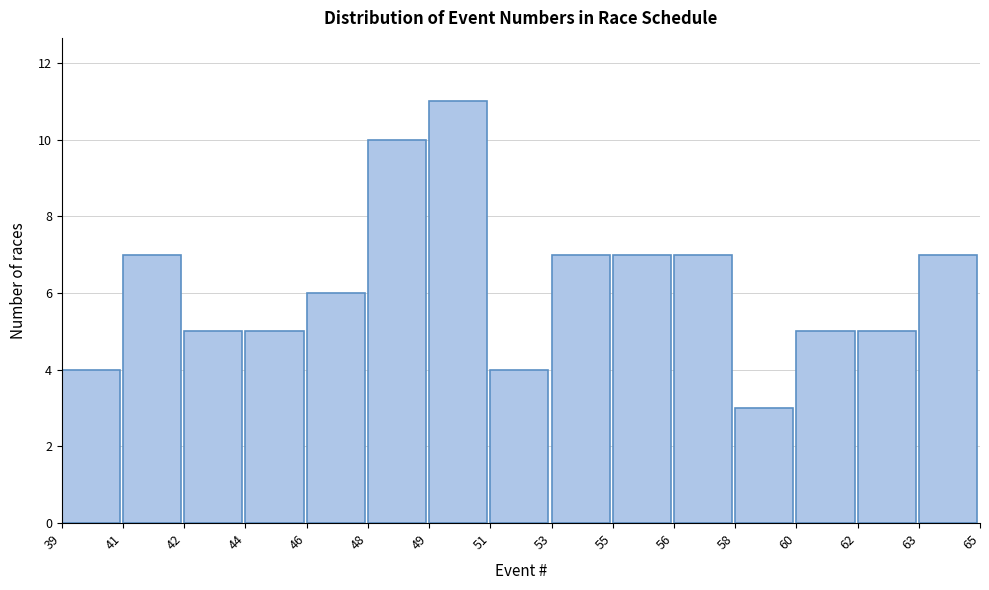

Reading left to right, list all the values displayed in this chart.

4	7	5	5	6	10	11	4	7	7	7	3	5	5	7